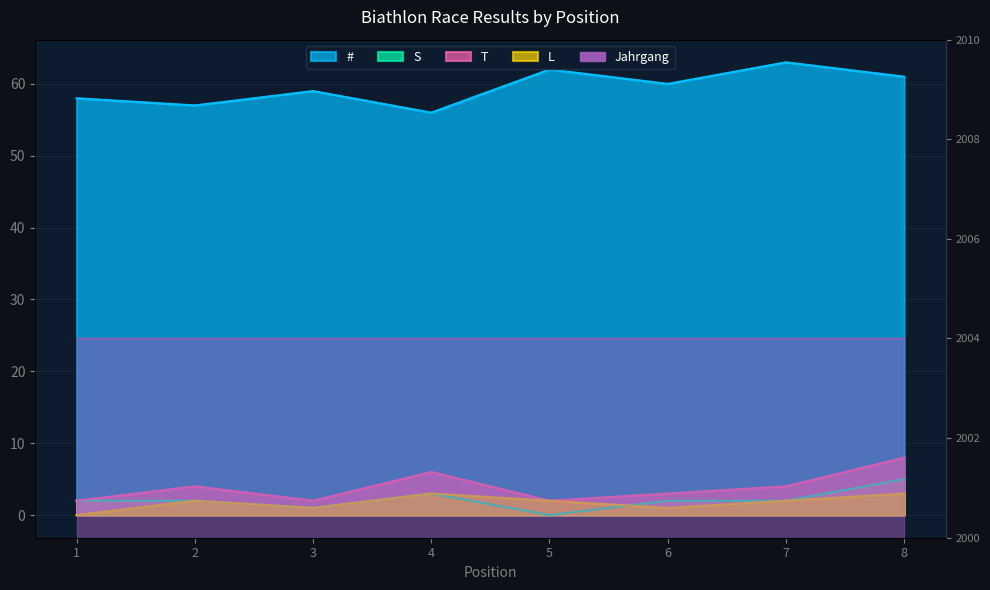

Which has a higher value, 4 or 8?

8